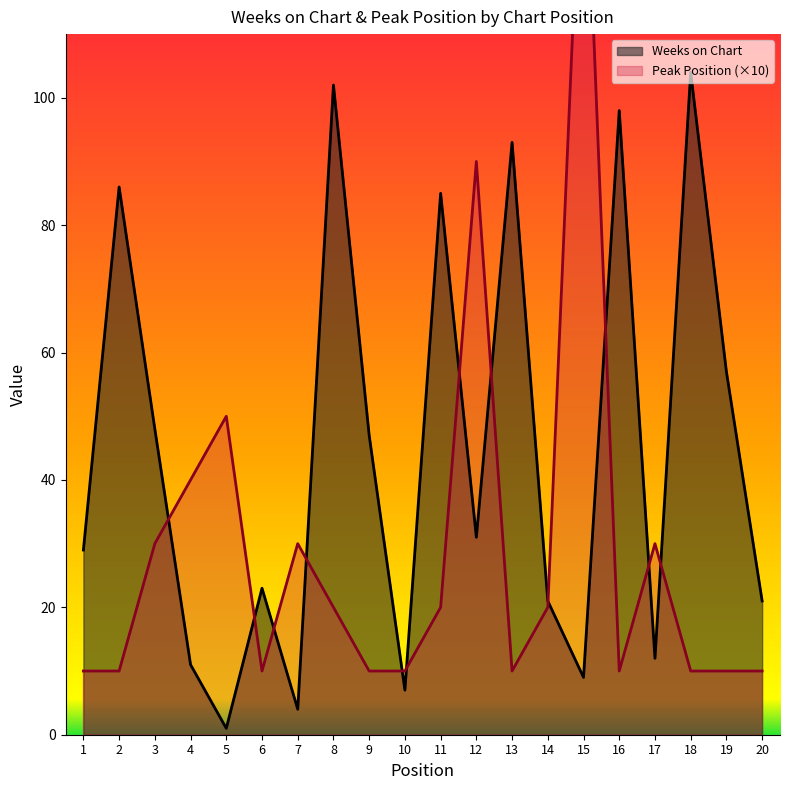

Which series ends up on top after the final intersection of Peak Position and Weeks on Chart?

Weeks on Chart